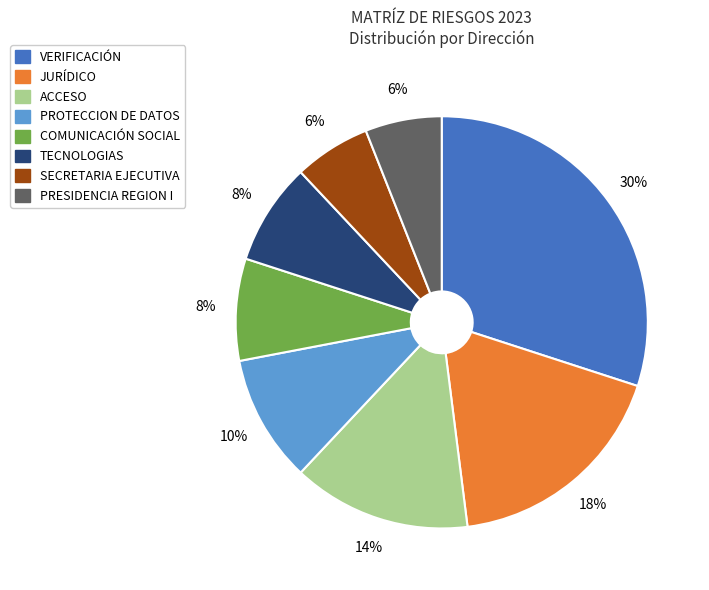

How many slices are in this pie chart?

8